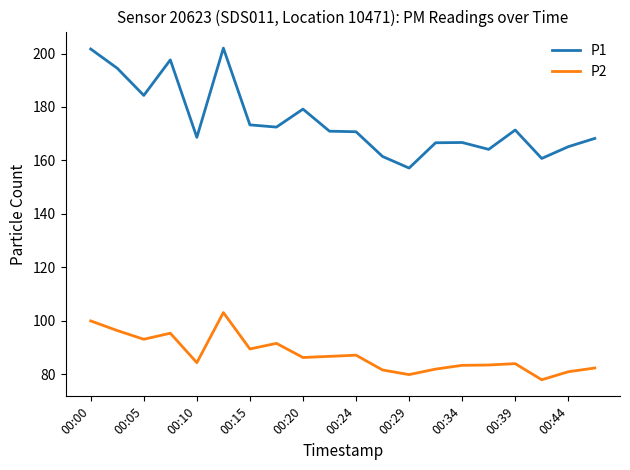

What is the average value of the P1 series?

174.8